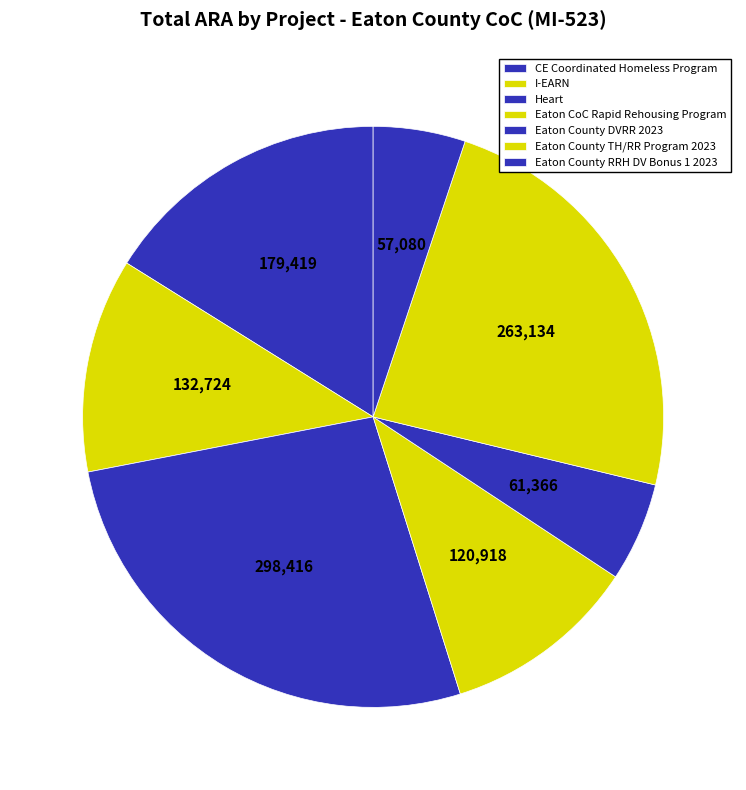

Rank the categories by value from lowest to highest.

Eaton County RRH DV Bonus 1 2023, Eaton County DVRR 2023, Eaton CoC Rapid Rehousing Program, I-EARN, CE Coordinated Homeless Program, Eaton County TH/RR Program 2023, Heart